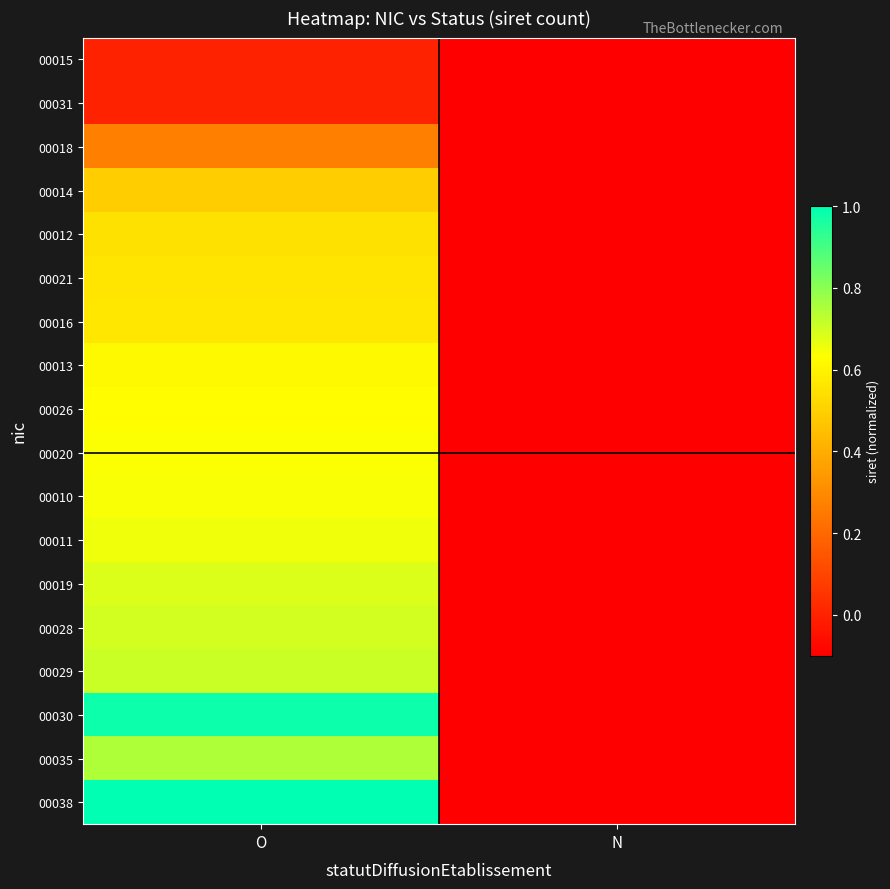

What is the spread (max minus min) of values at O?

1.0